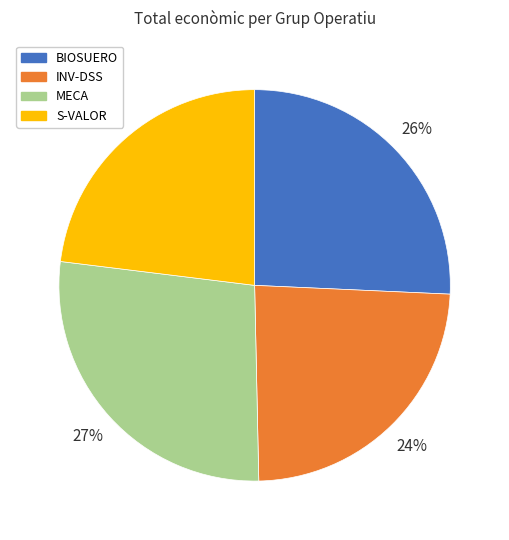

Which has a higher value, BIOSUERO or S-VALOR?

BIOSUERO